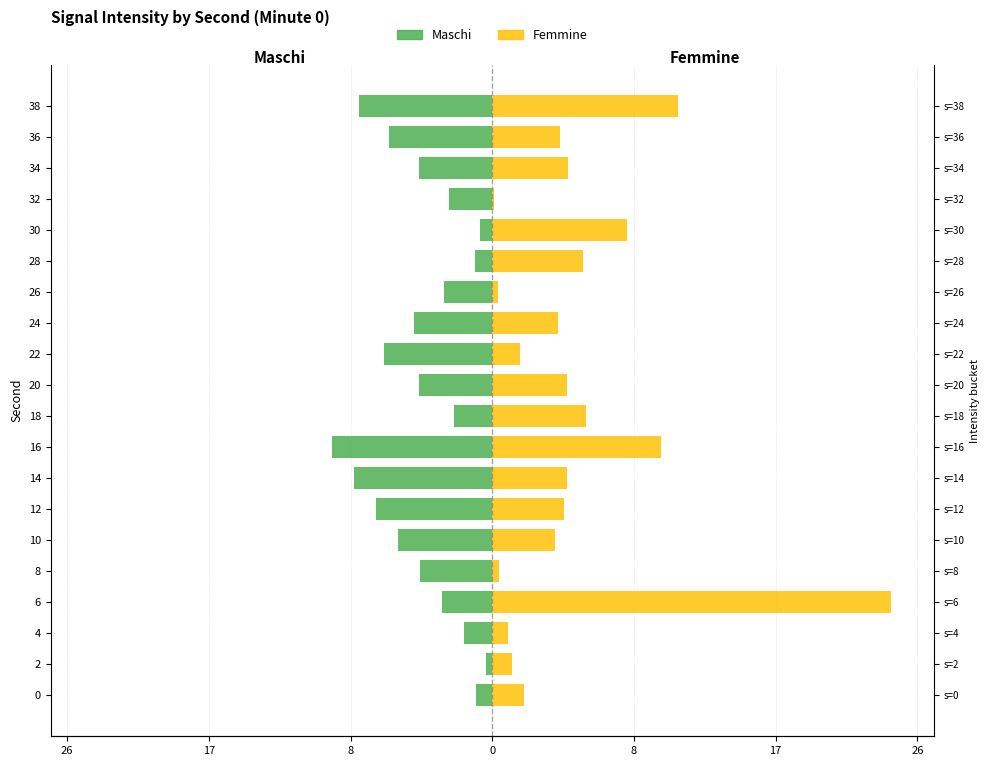

Count the number of categories in the chart.

20